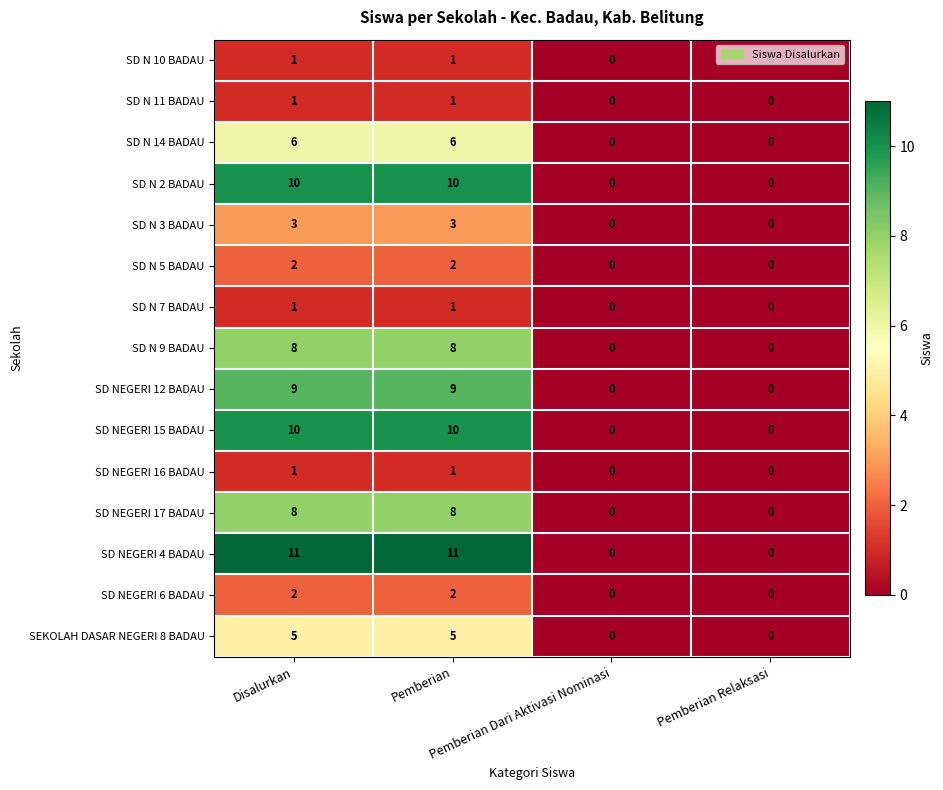

What is the maximum value shown in the chart?

11